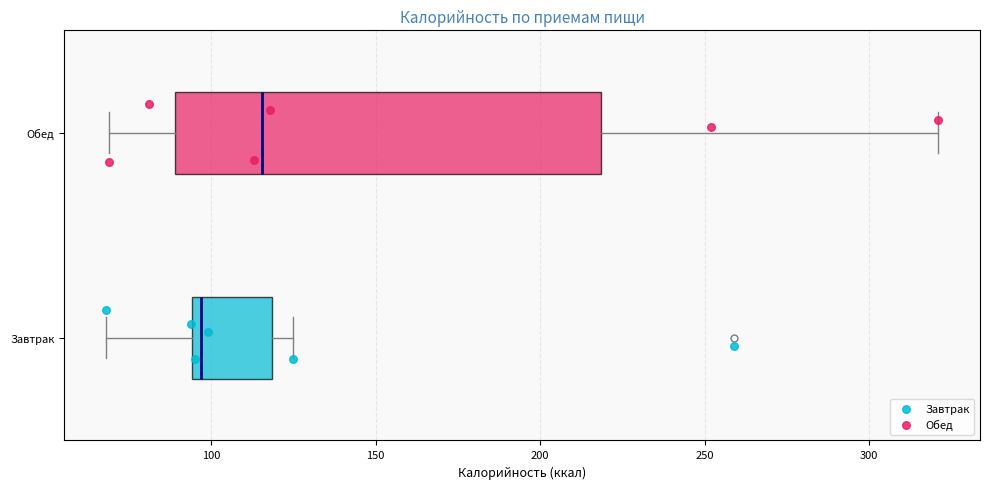

Reading bottom to top, transcribe this box plot: for each box, give where its median line is, the range the box spans, and where its two whiskers end, as read against the x-axis. The values are not printed on the chart, so give them approximately, as read against the axis.

Завтрак: median 95 (just right of the box's left edge), box 95 to 120, whiskers 70 to 125
Обед: median 115, box 90 to 220, whiskers 70 to 320